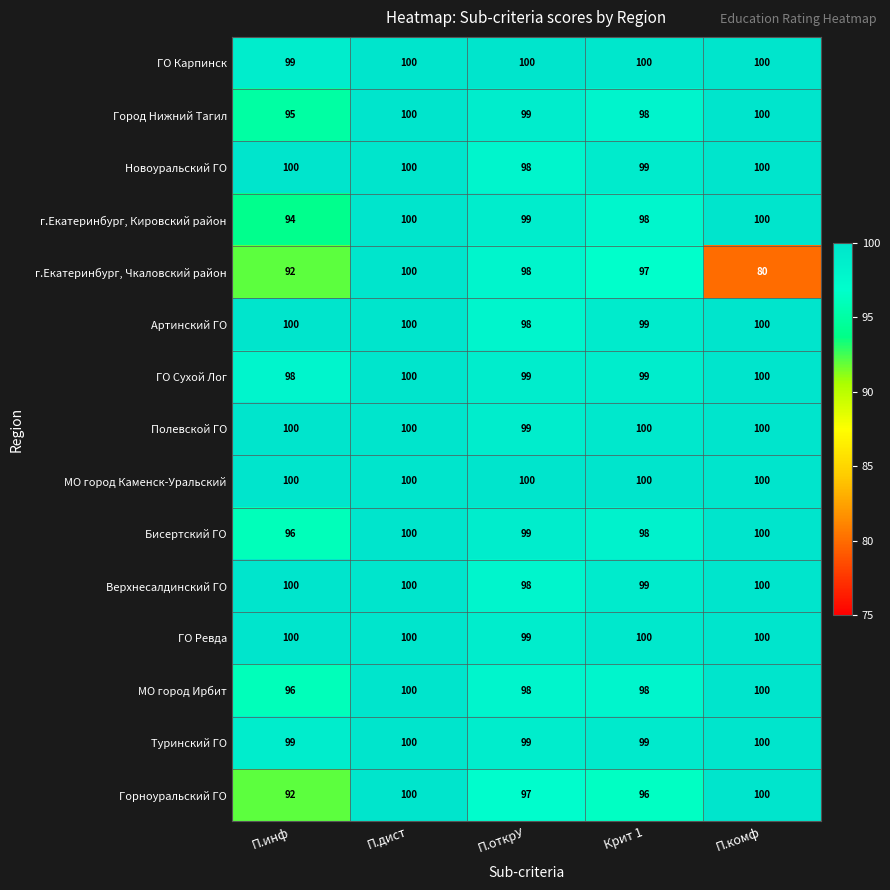

What is the minimum value shown in the chart?

80